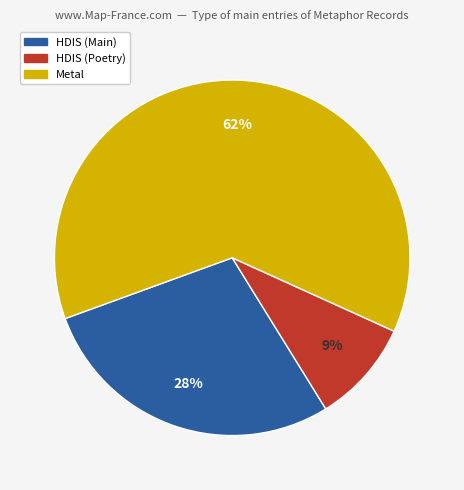

Does any single category account for the majority?

Yes